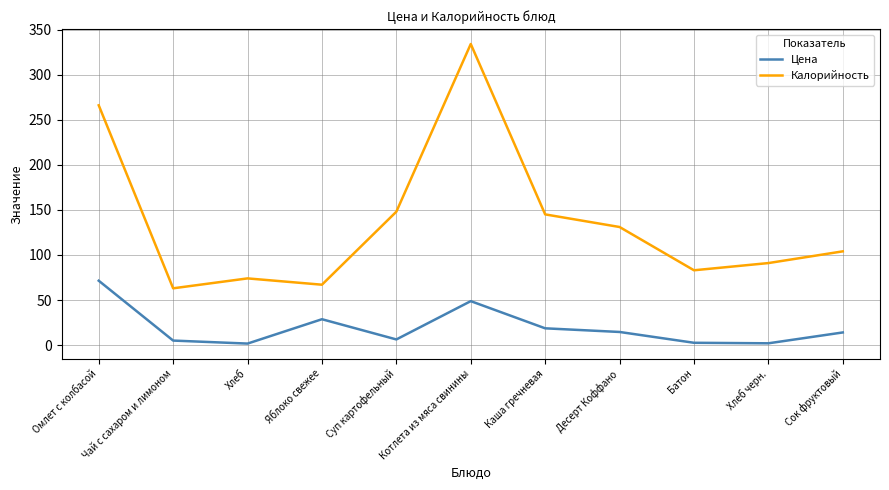

What position from the right is Сок фруктовый?

1